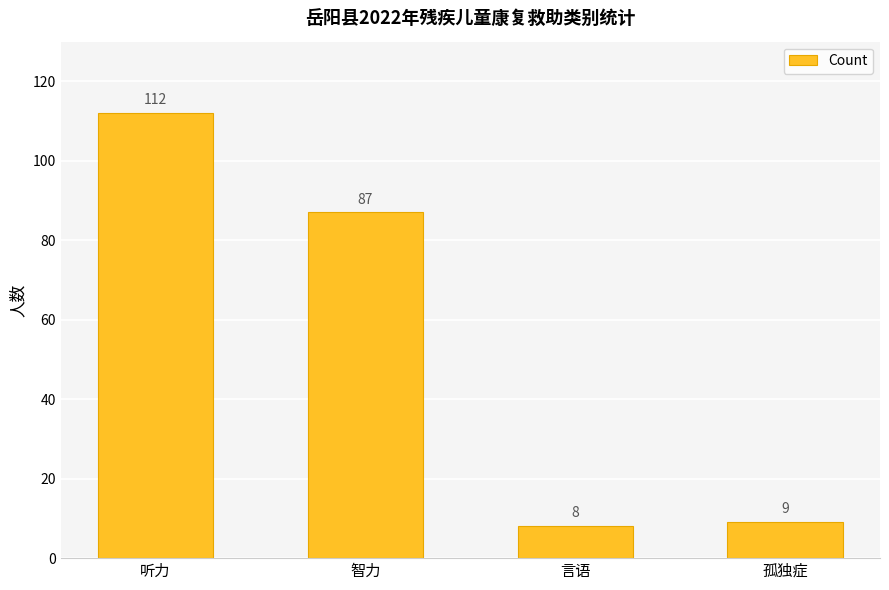

What is the approximate value at 智力, to the nearest 50?

100